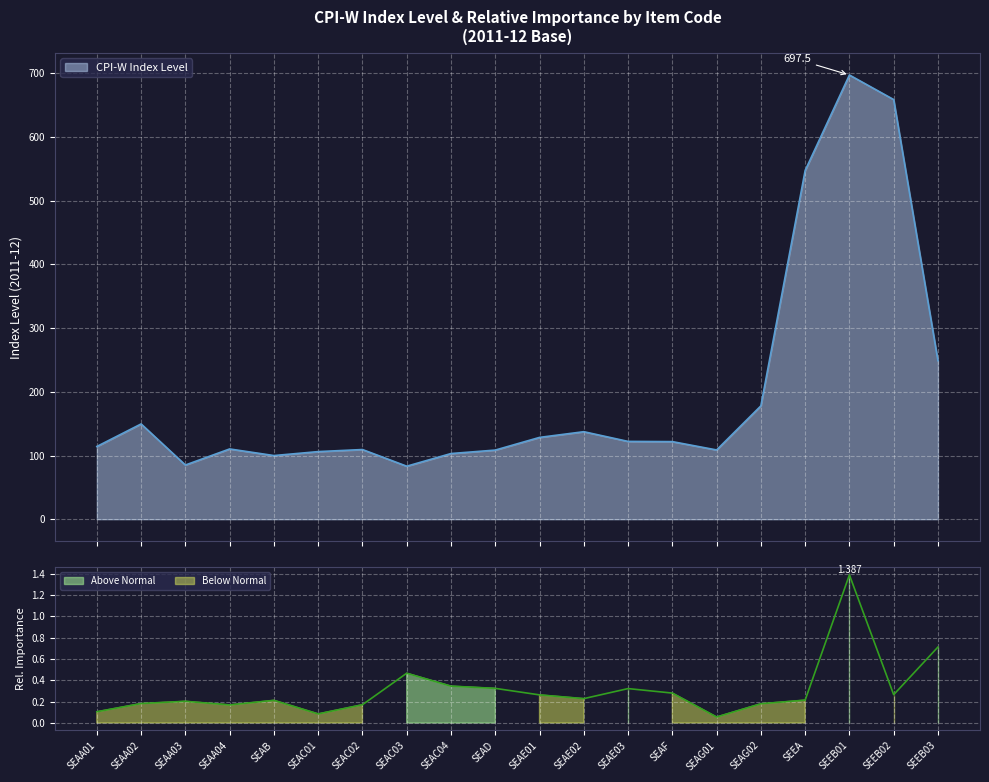

The value of CPI-W Relative Importance at SEAF is 0.3. True or false?

True